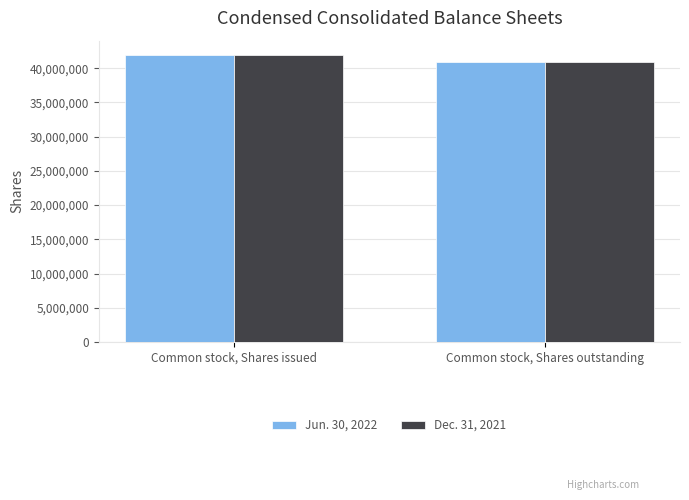

What is the lowest value of the Dec. 31, 2021 series?

40865336